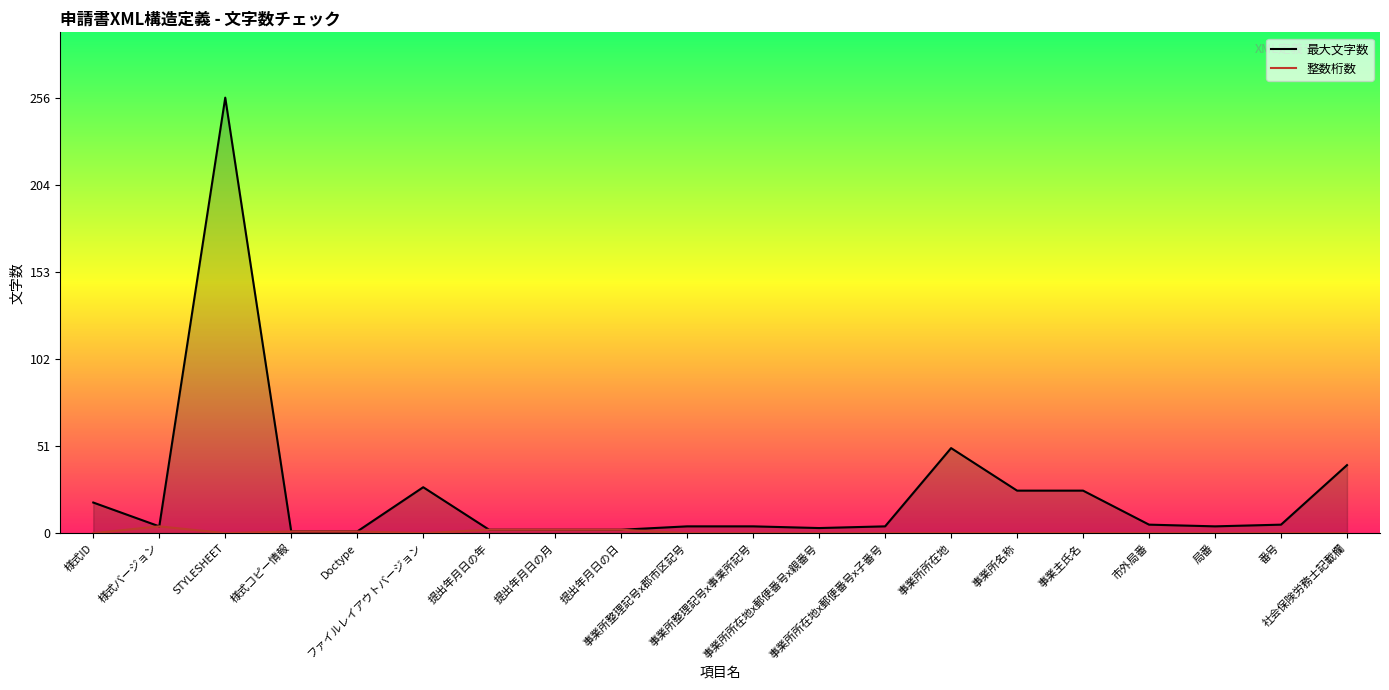

At which category is the sum across all series the highest?

STYLESHEET